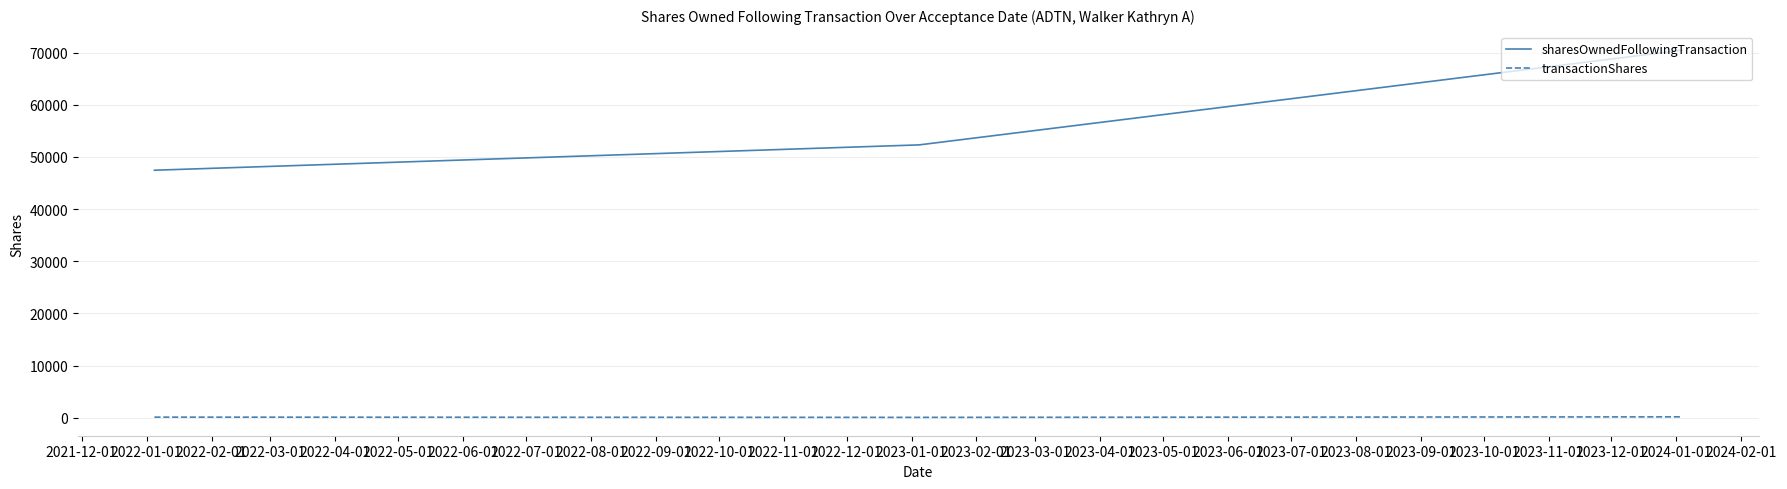

Does the chart have visible grid lines?

Yes